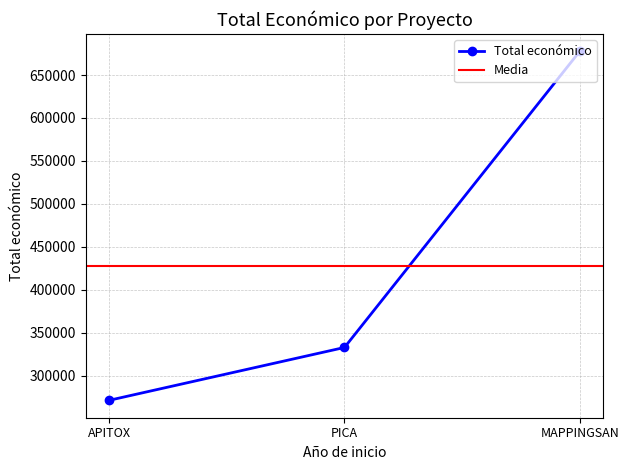

How many values exceed 333001?

1